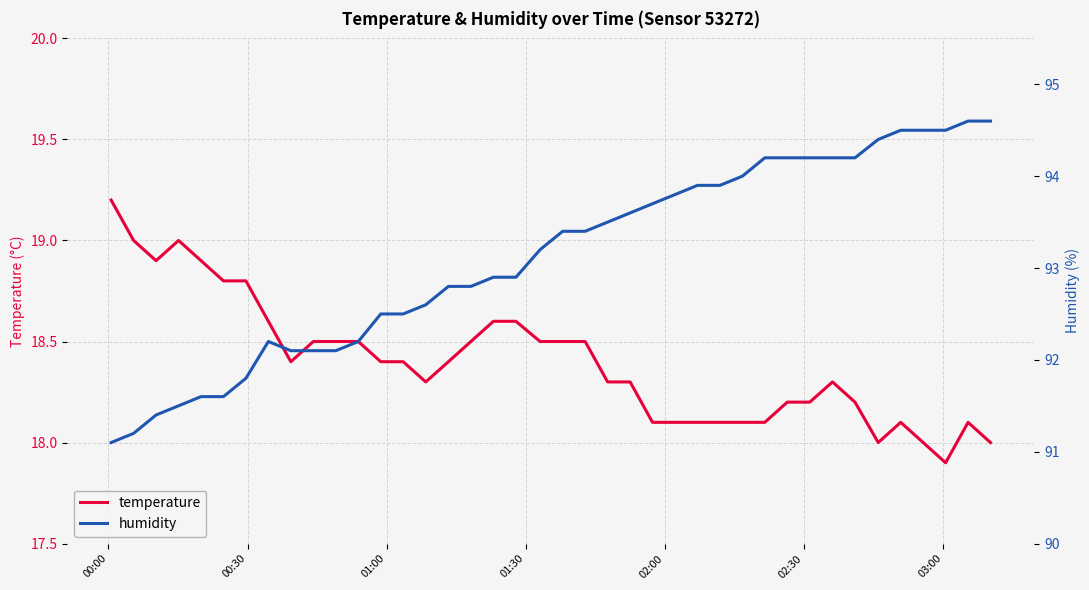

List the series in order of their overall mean, lowest first.

temperature, humidity